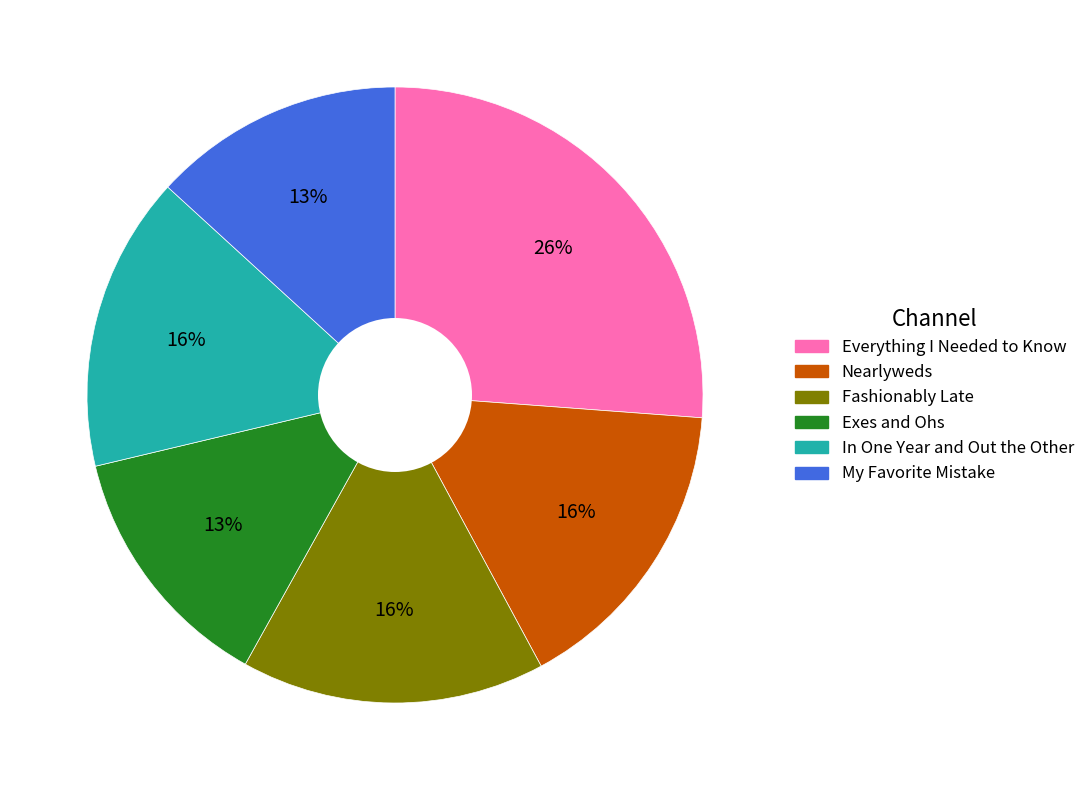

To the nearest percent, what is the average slice percentage?

17%